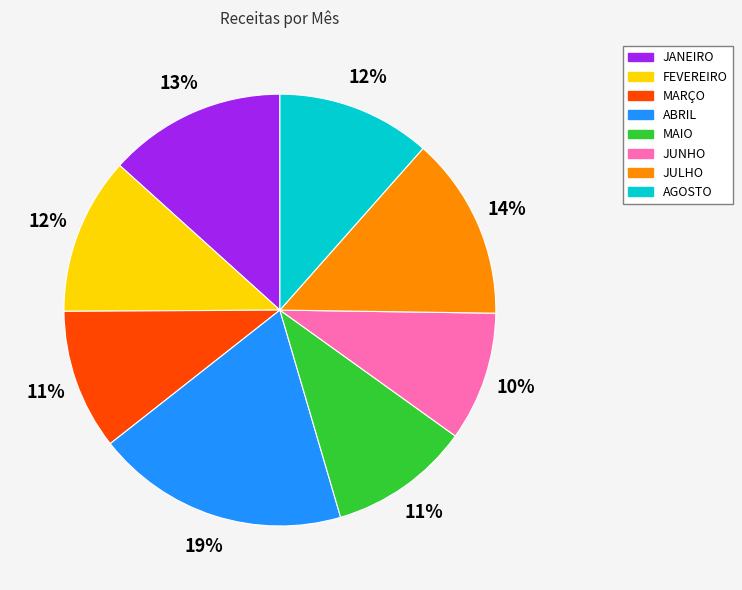

Which has a higher value, MARÇO or FEVEREIRO?

FEVEREIRO